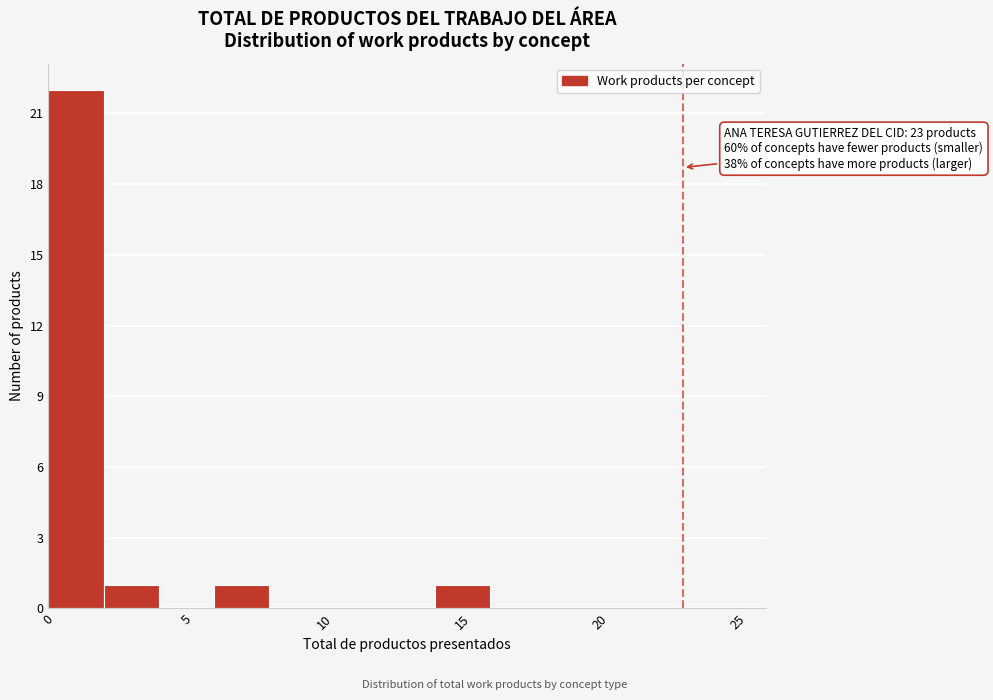

Which range on the x-axis has the tallest bar?

0 to 2